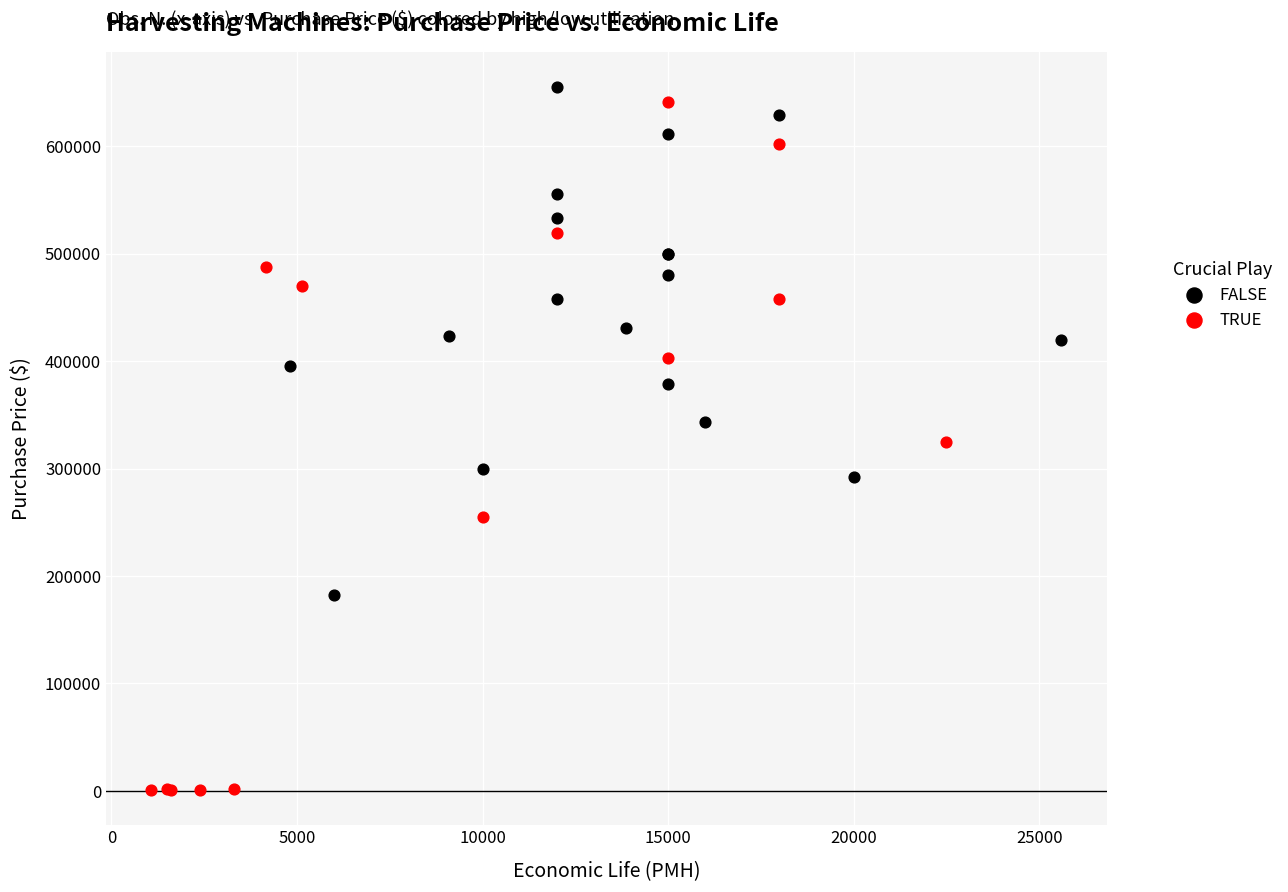

Which series reaches the minimum Y coordinate?

TRUE